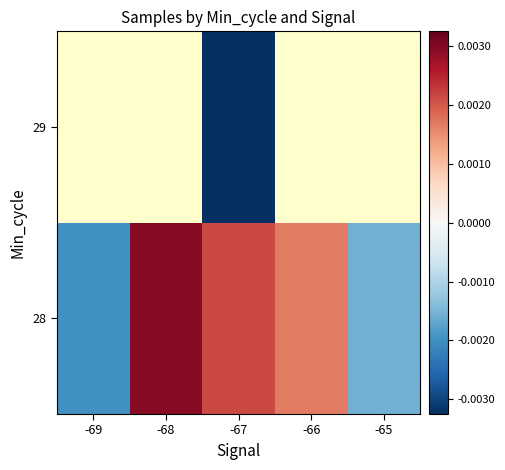

The value of 28 at -67 is 3635.9. True or false?

False